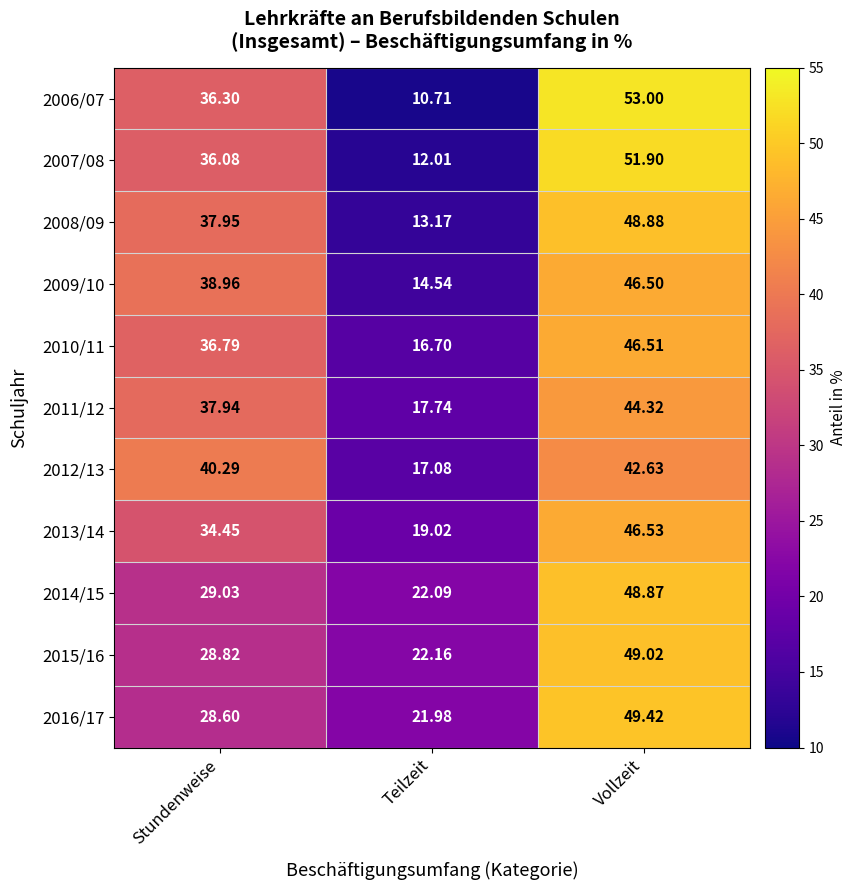

Which label corresponds to the largest value in the chart?

Vollzeit